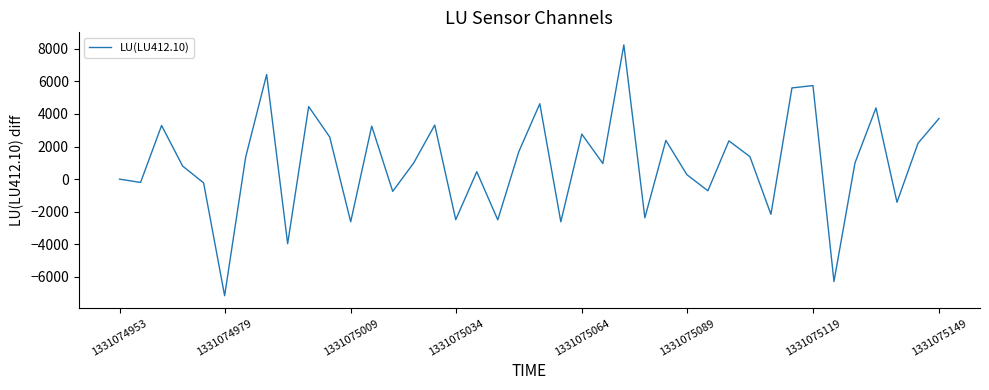

What is the difference between the maximum and minimum values?

15387